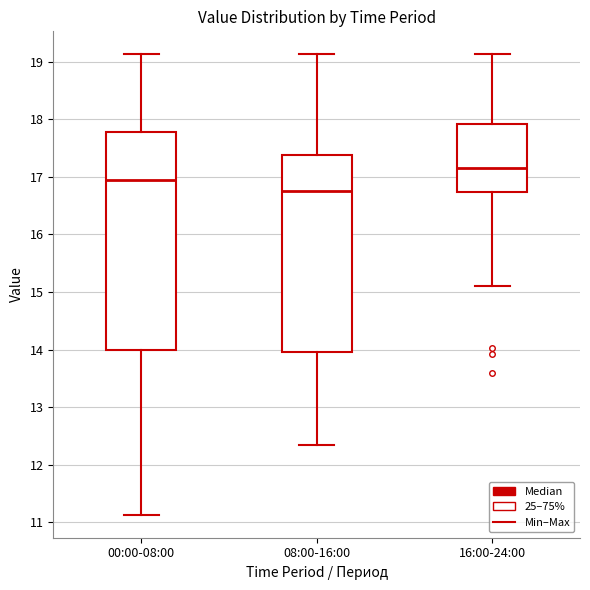

Reading left to right, transcribe this box plot: for each box, give where its median line is, the range the box spans, and where its two whiskers end, as read against the y-axis. The values are not printed on the chart, so give them approximately, as read against the axis.

00:00-08:00: median 17.0, box 14.0 to 17.8, whiskers 11.1 to 19.1
08:00-16:00: median 16.8, box 14.0 to 17.4, whiskers 12.4 to 19.1
16:00-24:00: median 17.2, box 16.7 to 17.9, whiskers 15.1 to 19.1